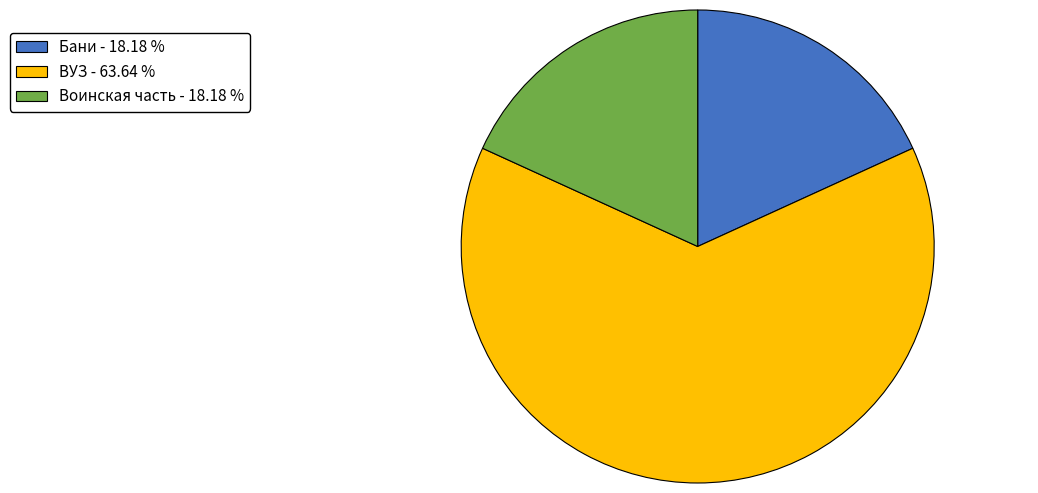

Which slice is the largest?

ВУЗ